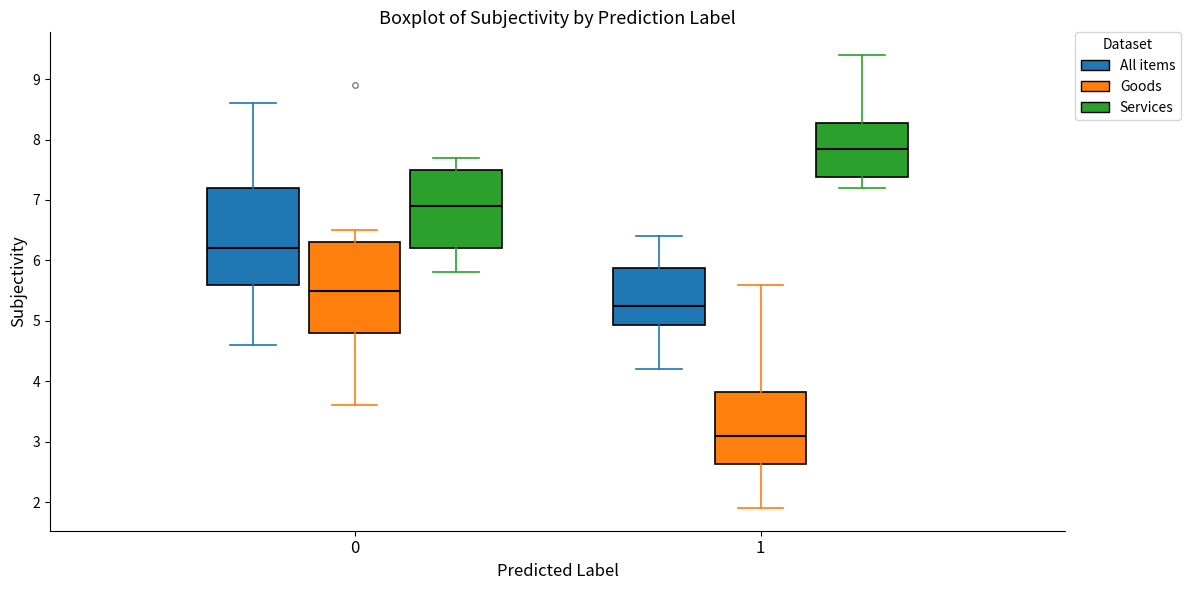

Comparing the boxes themselves (not the whiskers), which one is the tallest?

0 (All items)